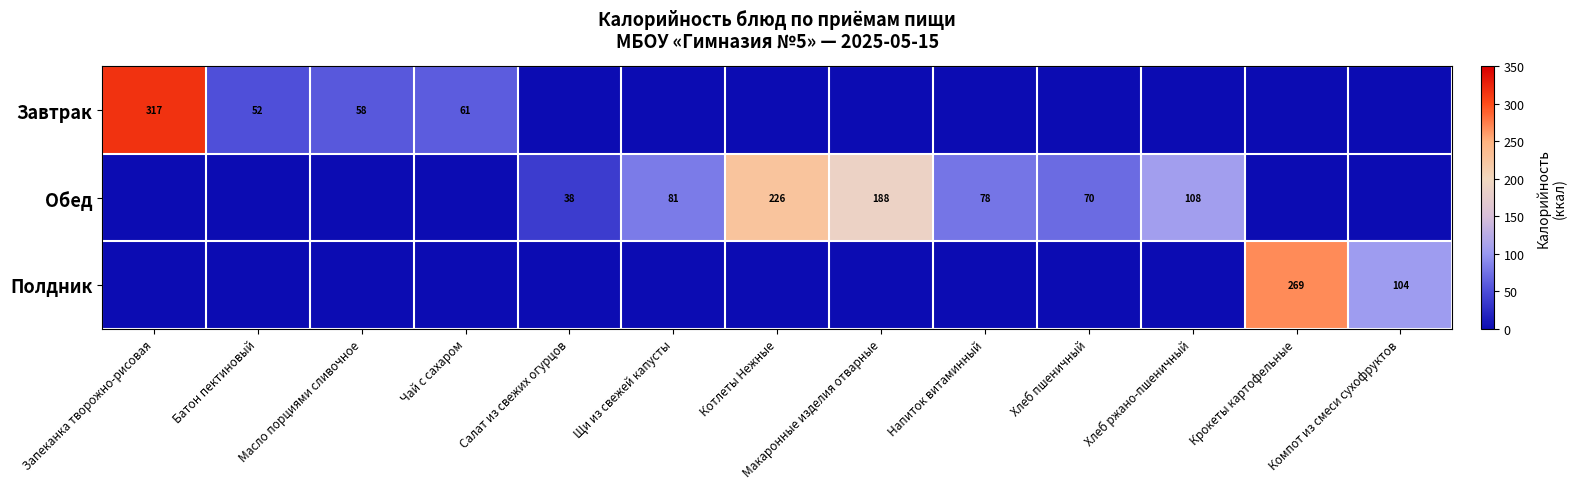

True or false: Обед has a value of 81 at Щи из свежей капусты.

True